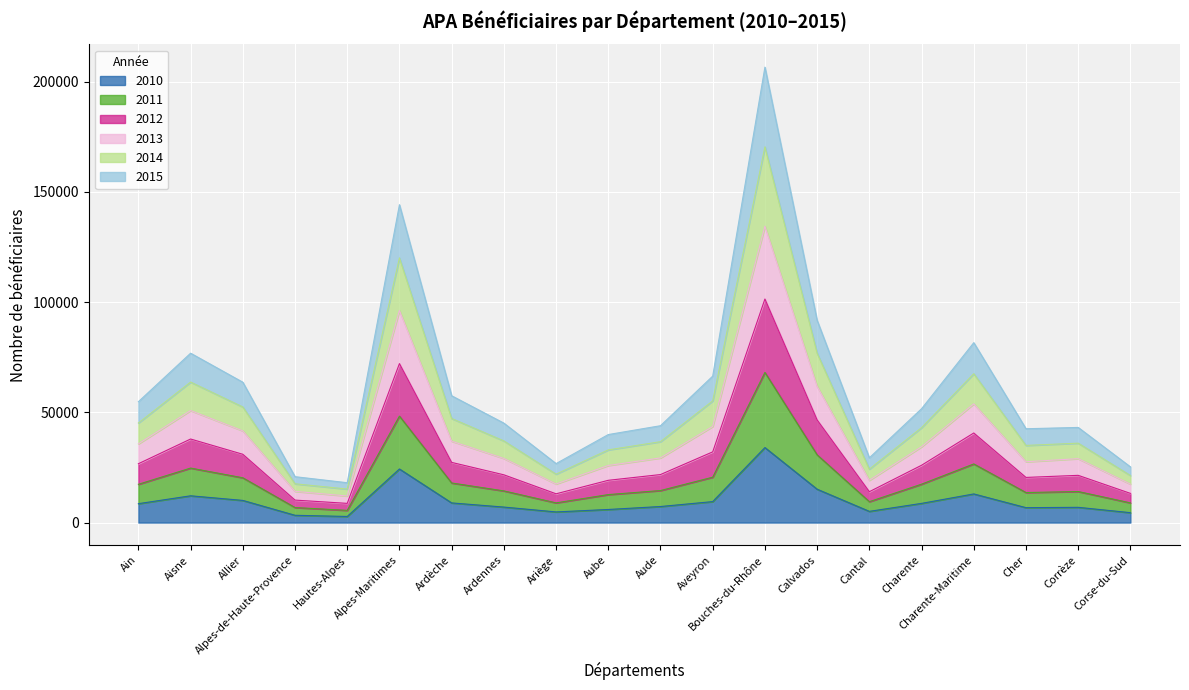

At which category is the sum across all series the highest?

Bouches-du-Rhône